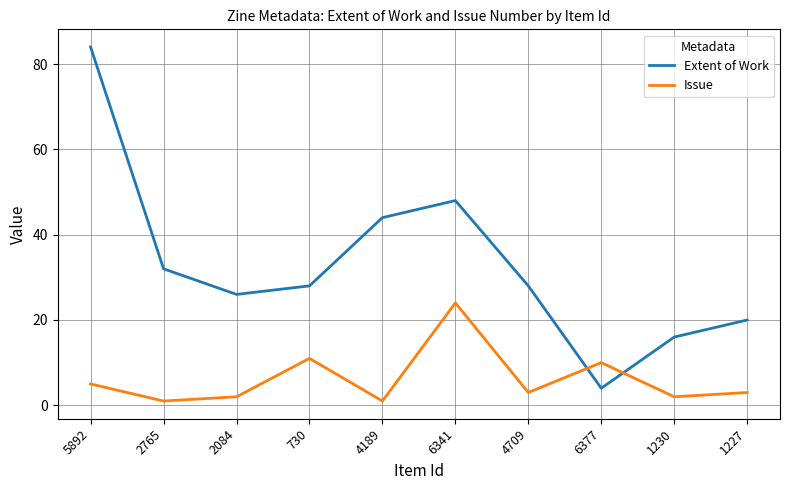

What position from the left is 730?

4